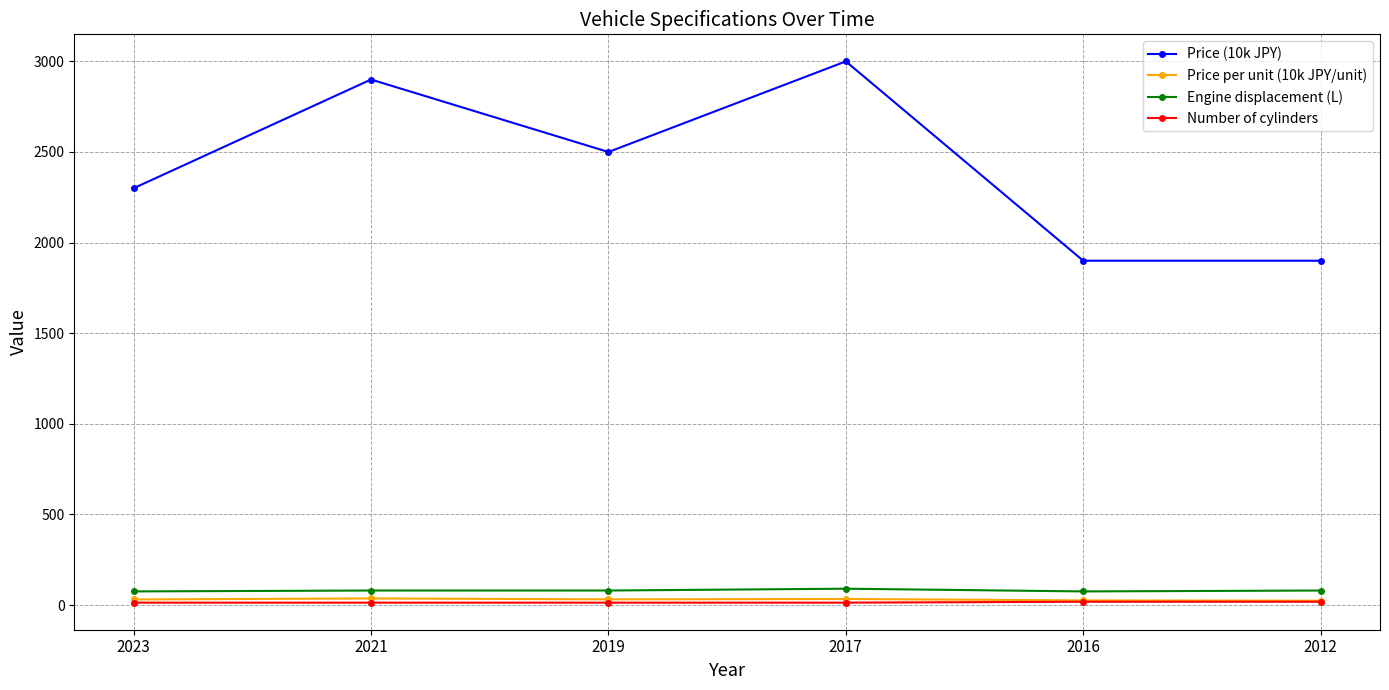

Does the chart have visible grid lines?

Yes